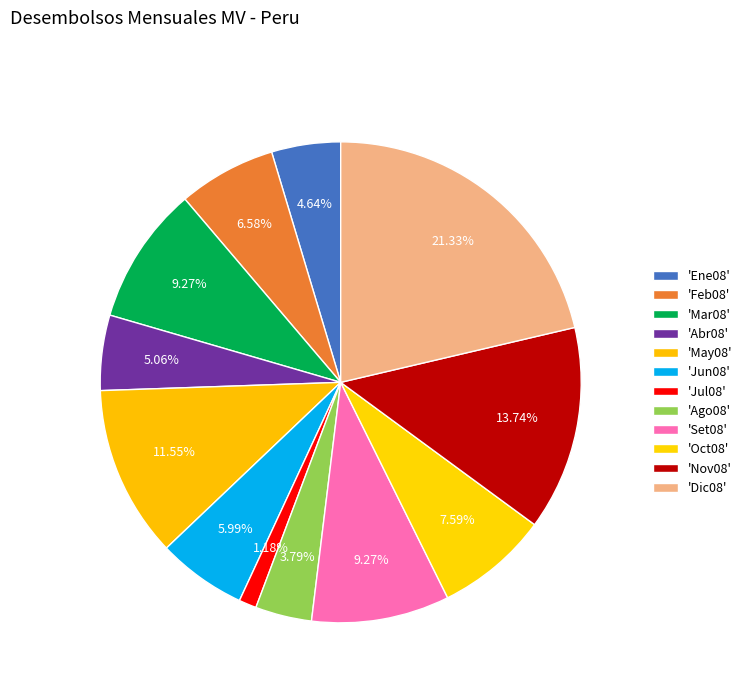

How many slices are in this pie chart?

12